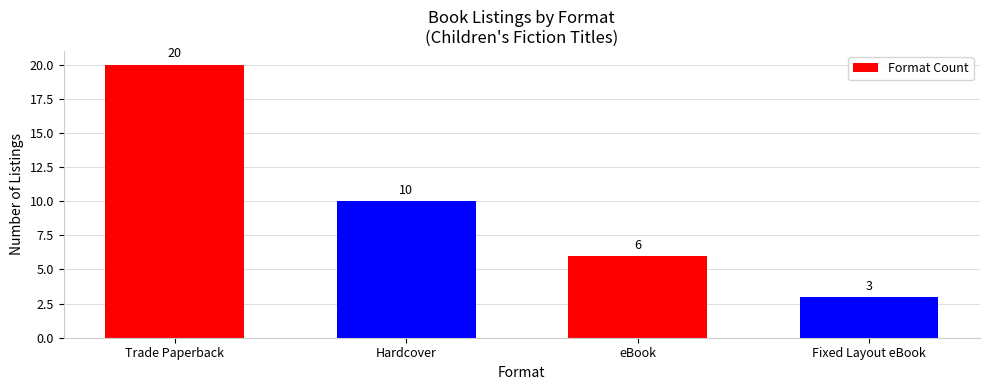

How many data points does each series have?

4